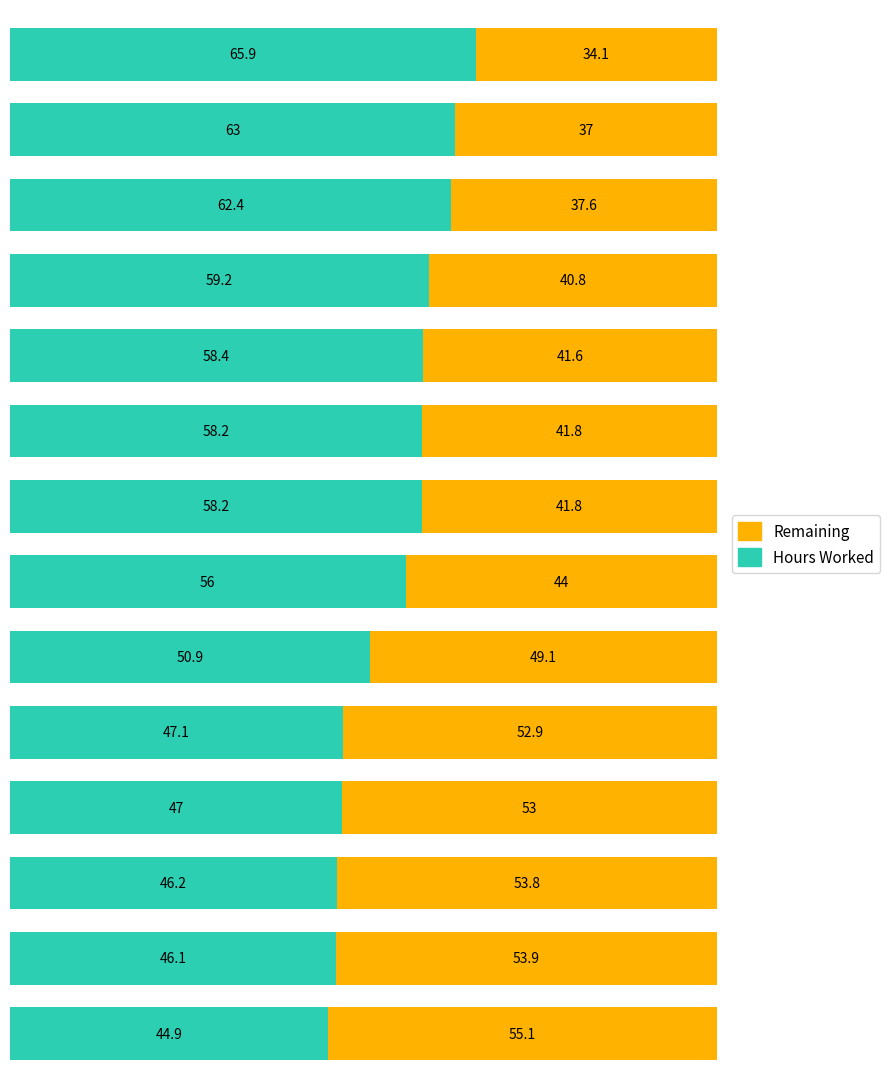

What is the maximum value for Hours Worked?

65.9